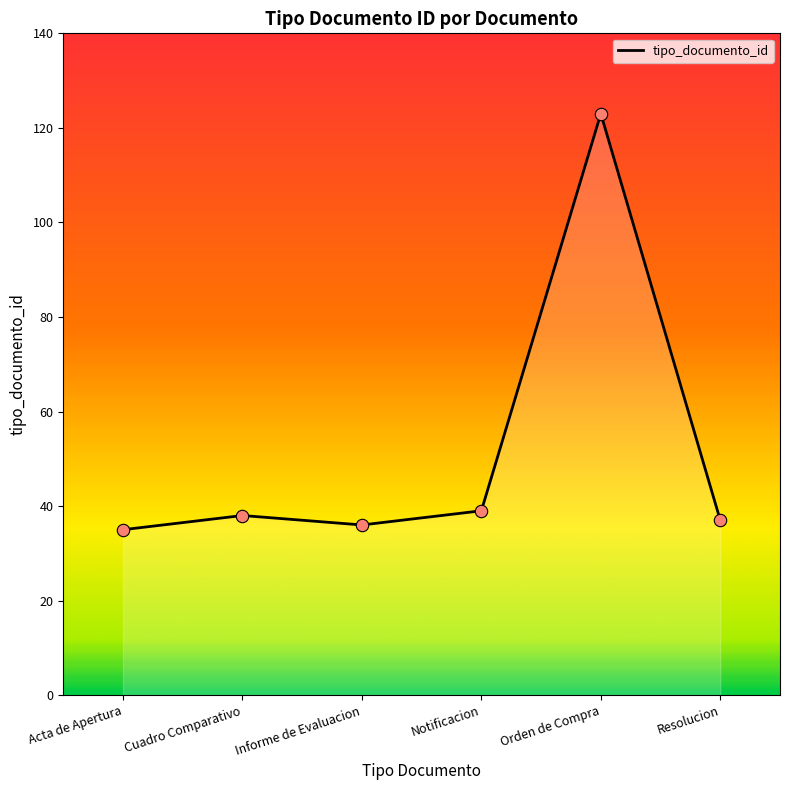

Approximately how many times larger is the value at Resolucion compared to Orden de Compra?

0.3